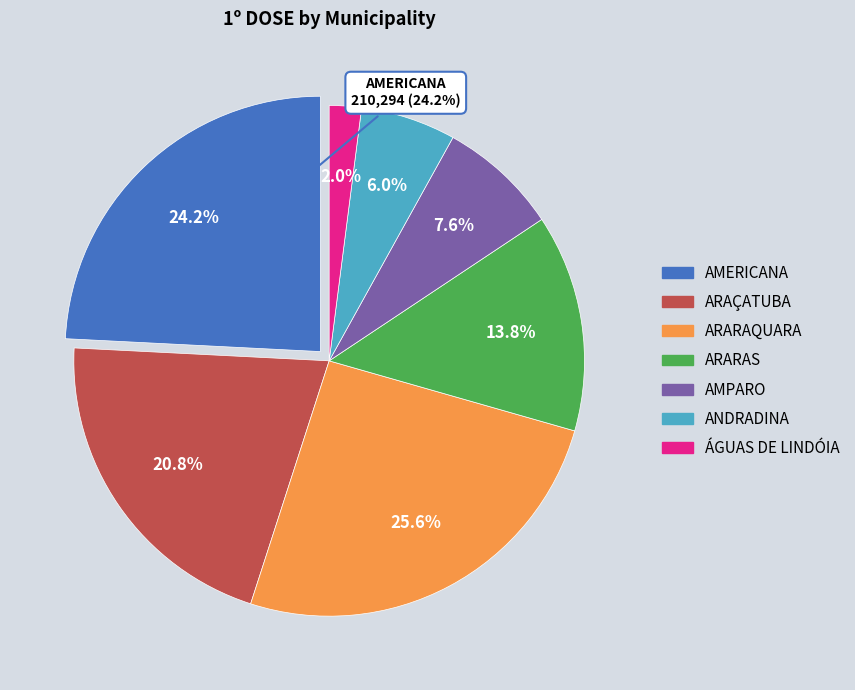

Is there any slice that represents more than half of the pie?

No